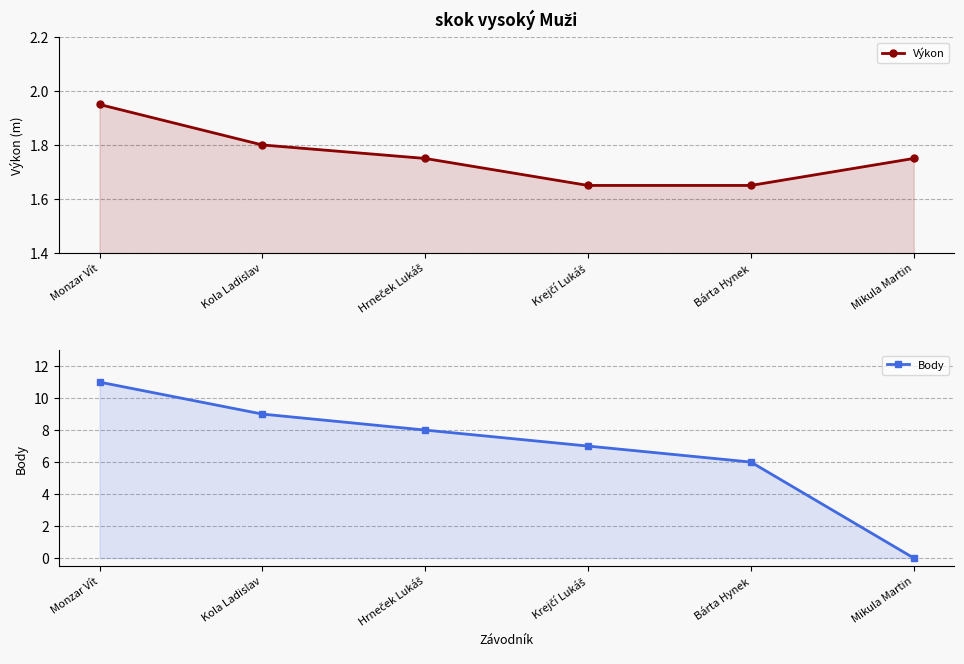

Which label corresponds to the smallest value in the chart?

Mikula Martin